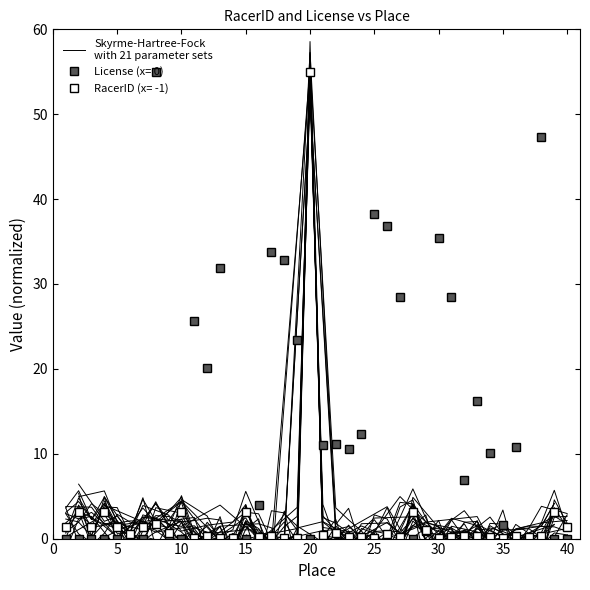

How many values exceed 1?

15